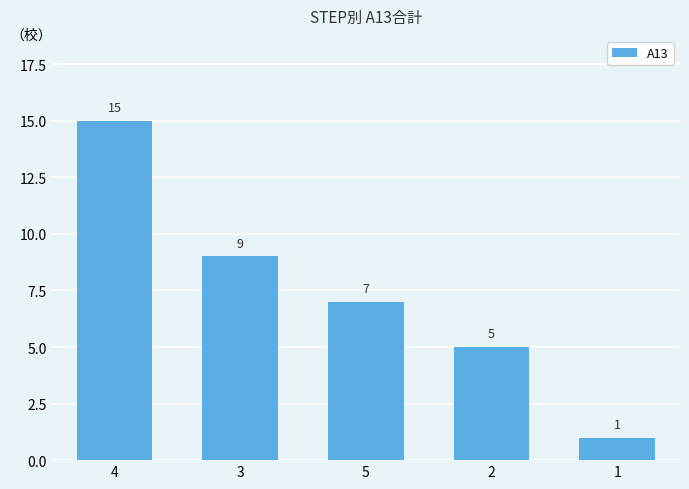

Which has a higher value, 3 or 4?

4